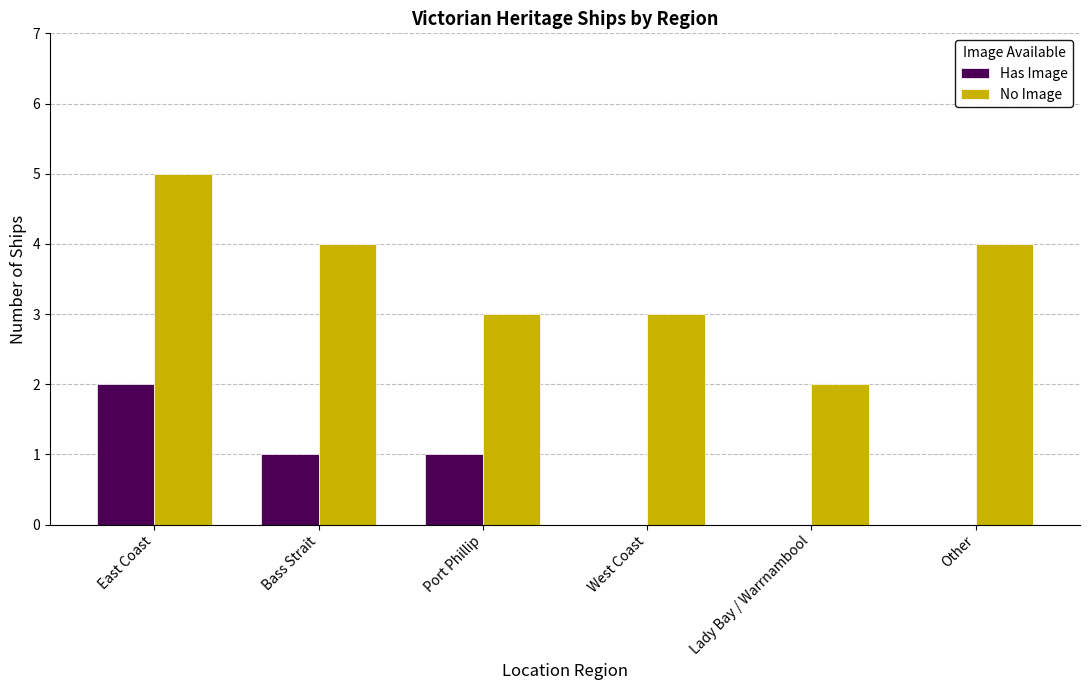

True or false: No Image has a value of 4 at West Coast.

False